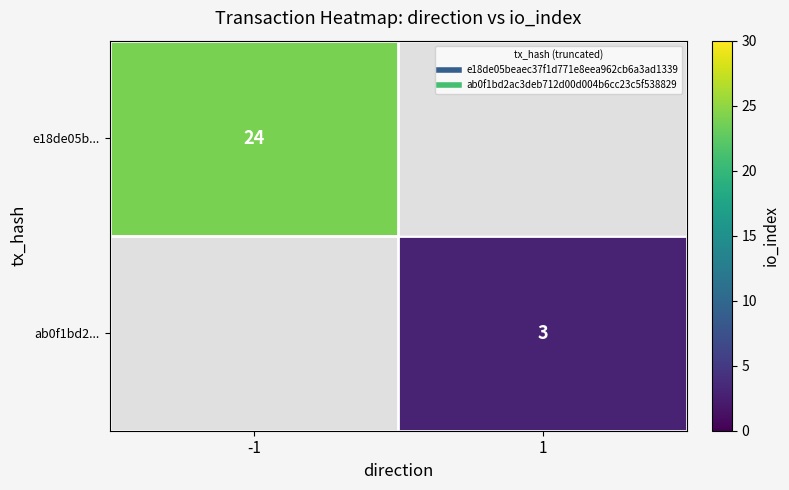

Which category has the highest value across all series?

-1